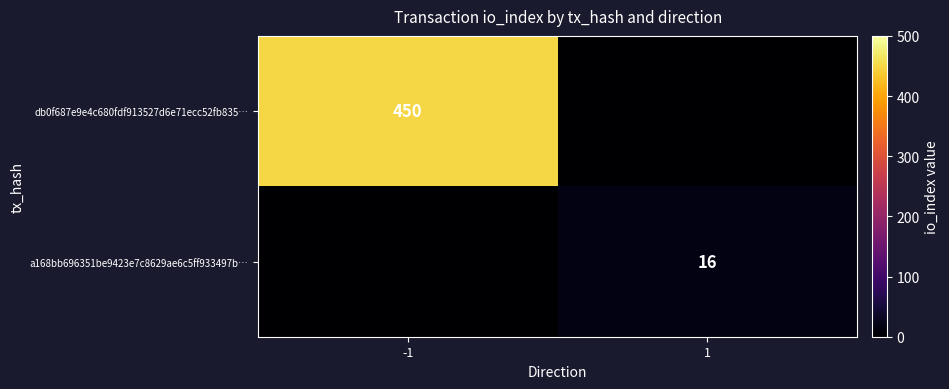

Is the value of db0f687e9e4c680fdf913527d6e71ecc52fb835… at -1 greater than the value of a168bb696351be9423e7c8629ae6c5ff933497b… at 1?

Yes